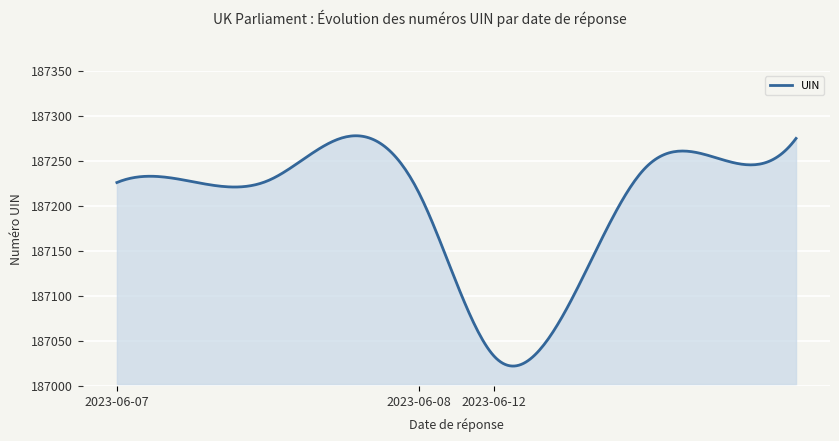

What is the difference between the maximum and minimum values?

255.8